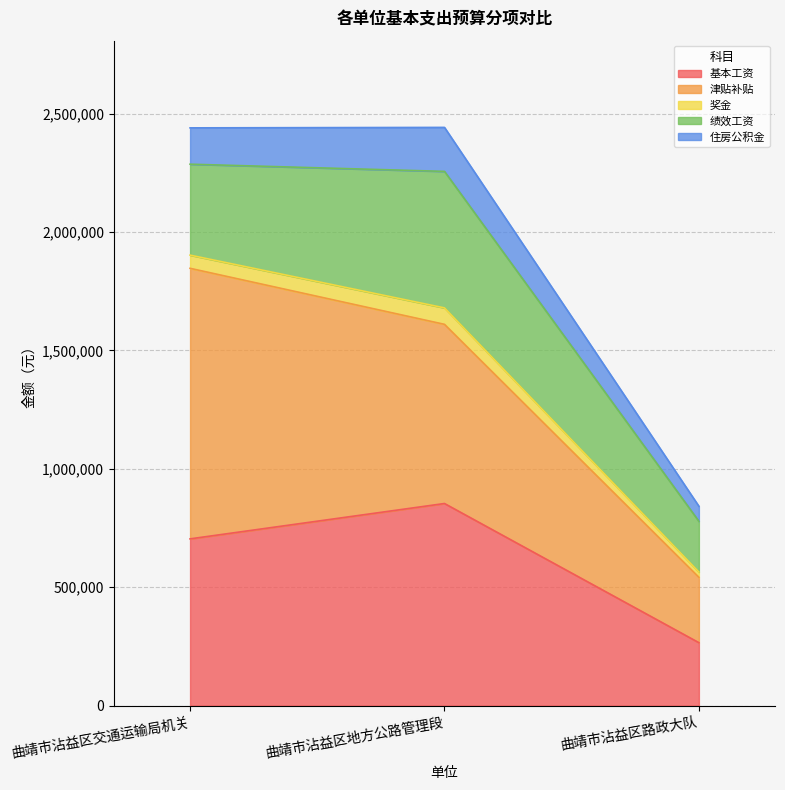

Reading left to right, transcribe all the data shown in this chart.

基本工资: 704088.2	853374.0	265722.0
津贴补贴: 1142388.0	756552.0	276120.0
奖金: 55651.0	69417.0	22196.0
绩效工资: 384000.0	576420.0	214260.0
住房公积金: 153435.1	185729.7	63492.8